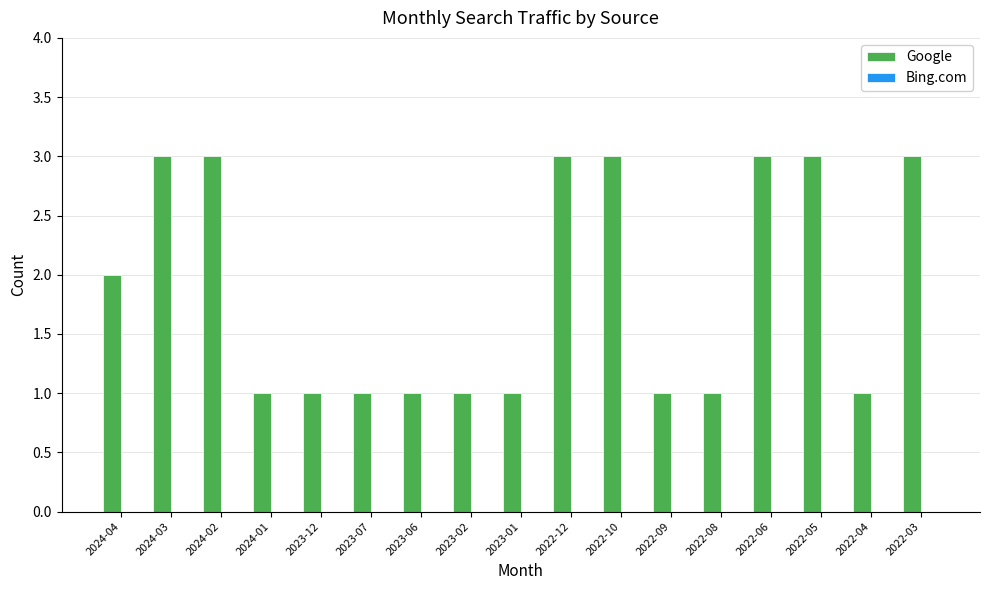

What is the maximum value shown in the chart?

3